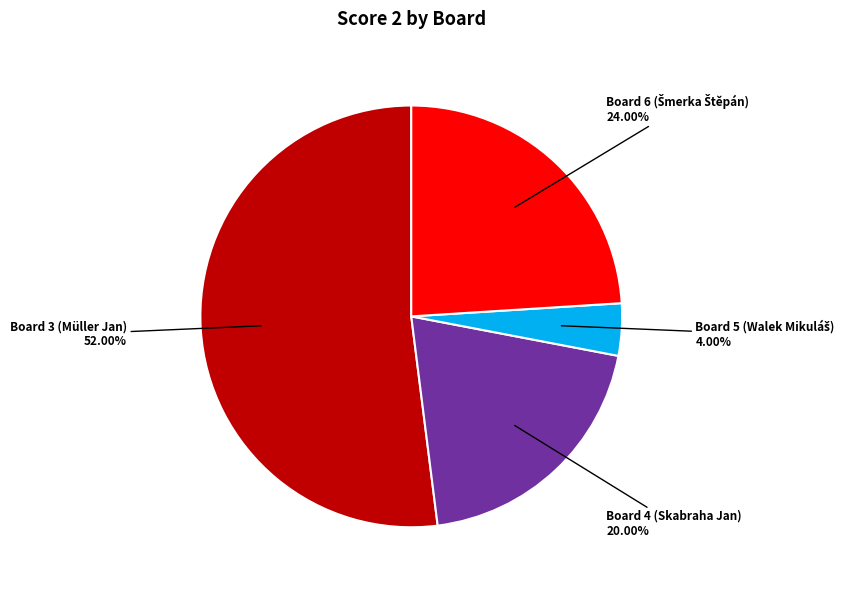

Which category accounts for the majority?

Board 3 (Müller Jan) 52.00%